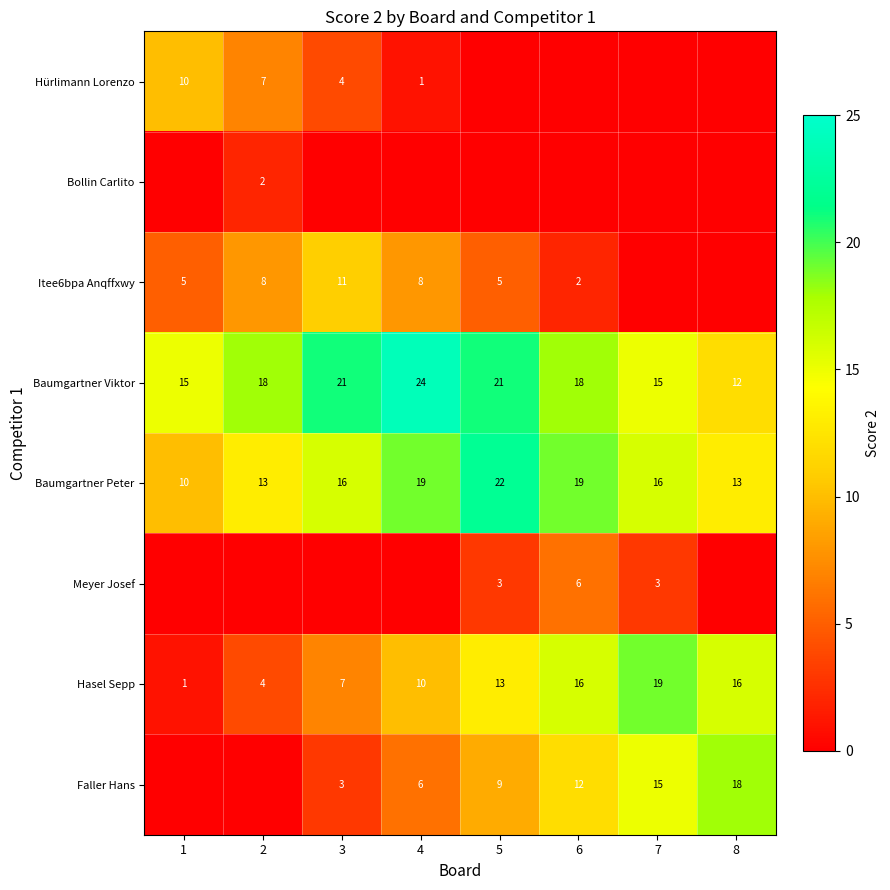

The Itee6bpa Anqffxwy series shows 5 at 2. True or false?

False